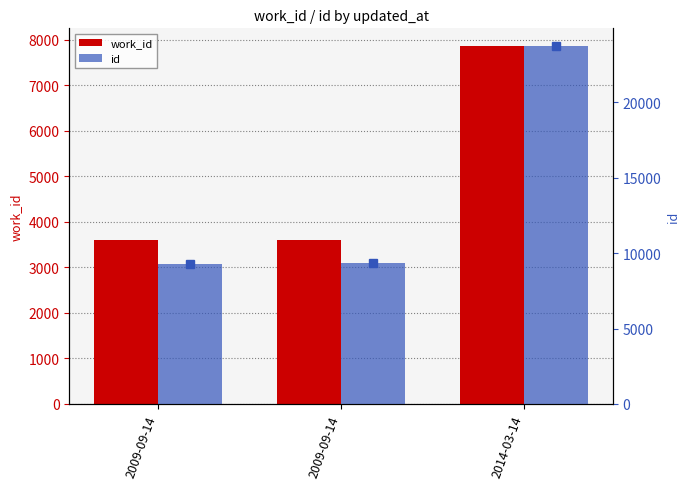

What is the value of the work_id bar at the 1st from the left?

3590